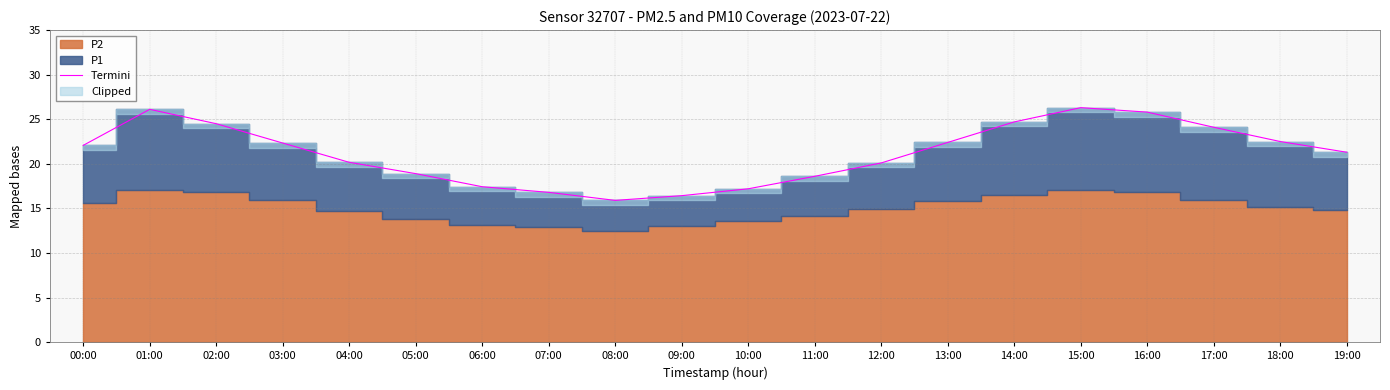

What is the maximum value shown in the chart?

26.3